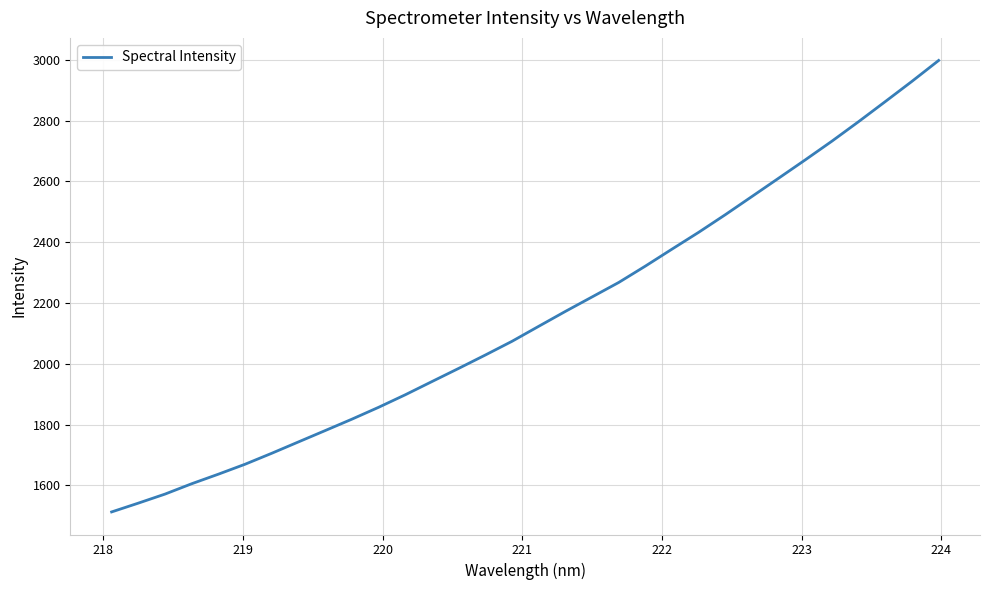

What is the difference between the maximum and minimum values?

1485.4